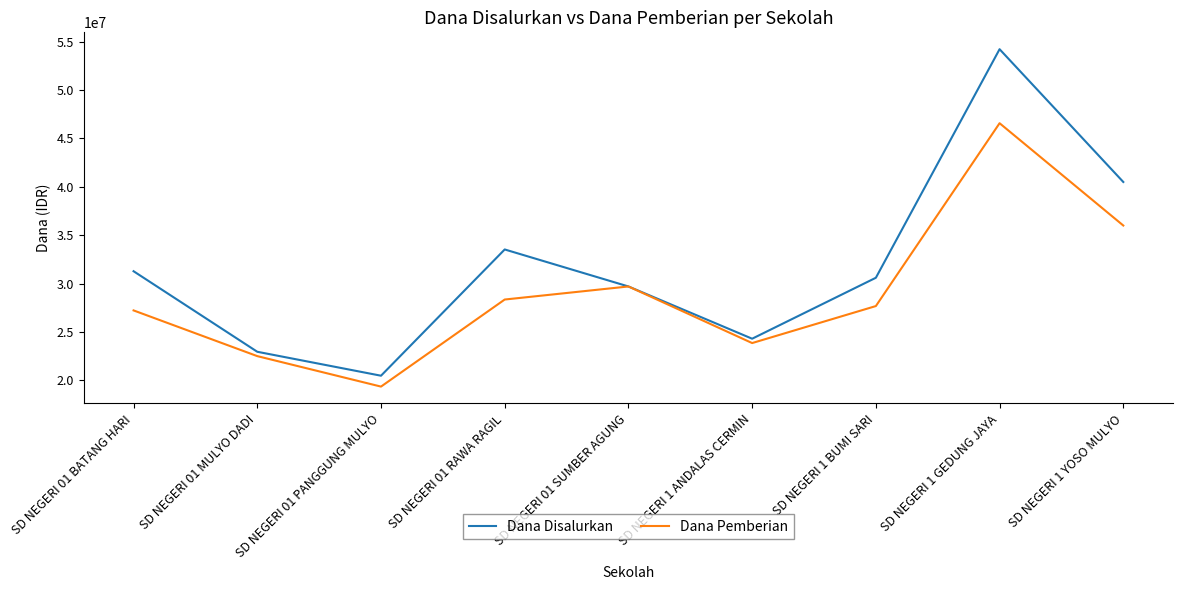

At which category does Dana Pemberian reach its first local valley?

SD NEGERI 01 PANGGUNG MULYO